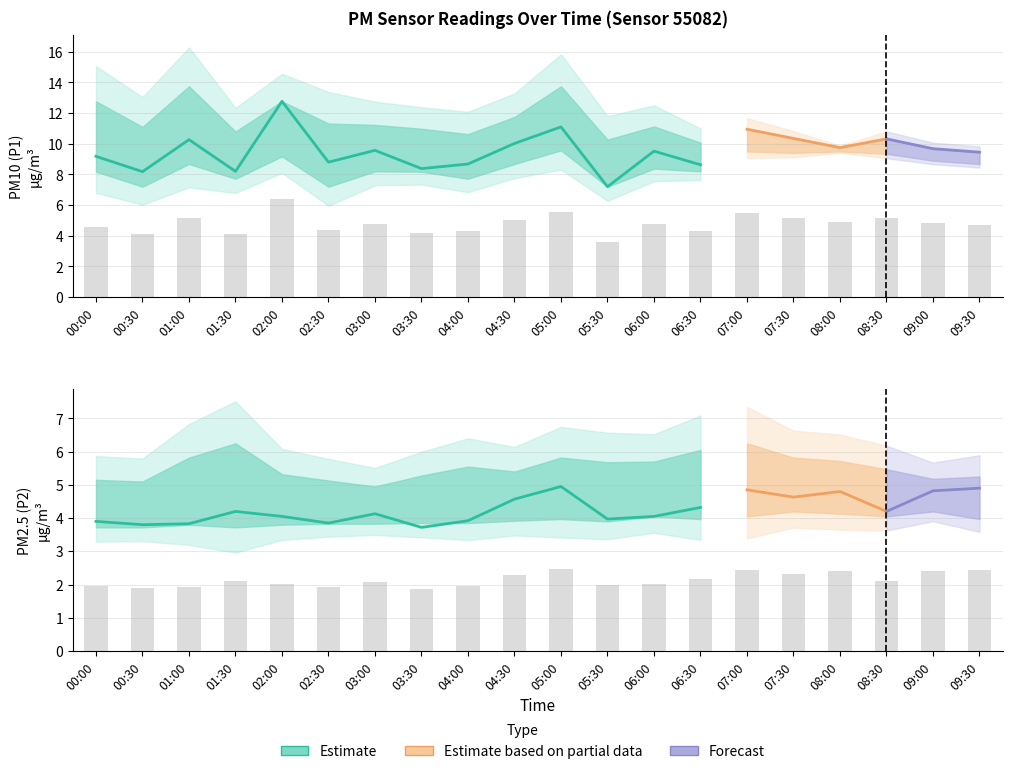

What is the minimum value shown in the chart?

1.9